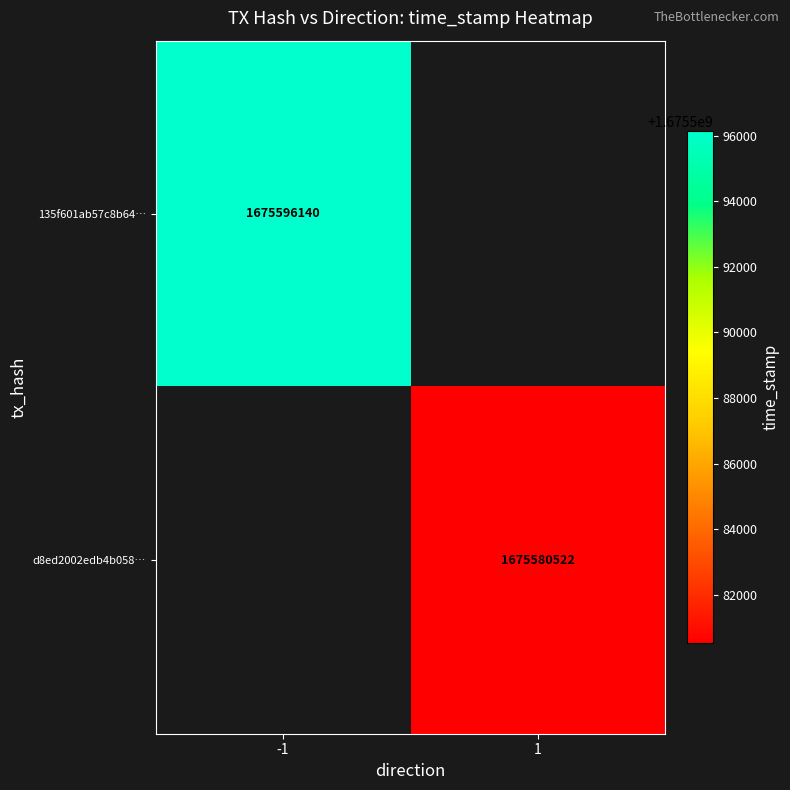

Is it true that 135f601ab57c8b64… equals 1675596140 at -1?

True